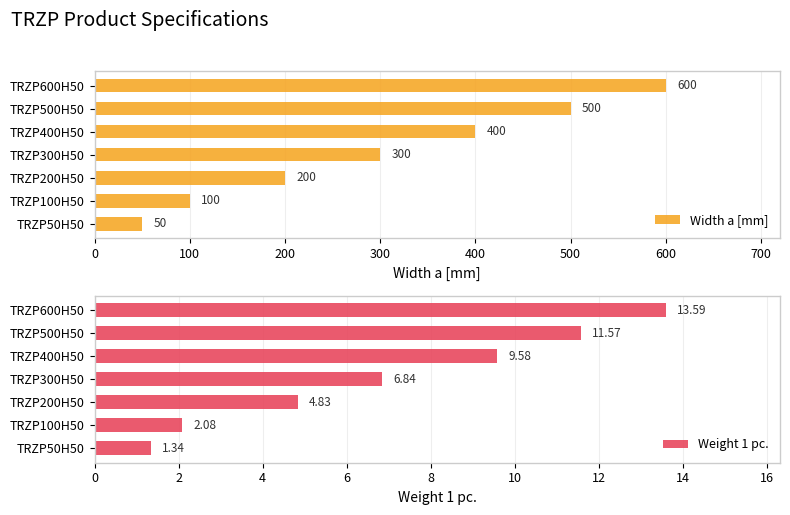

List the labels in order of Weight 1 pc. value, largest first.

TRZP600H50, TRZP500H50, TRZP400H50, TRZP300H50, TRZP200H50, TRZP100H50, TRZP50H50